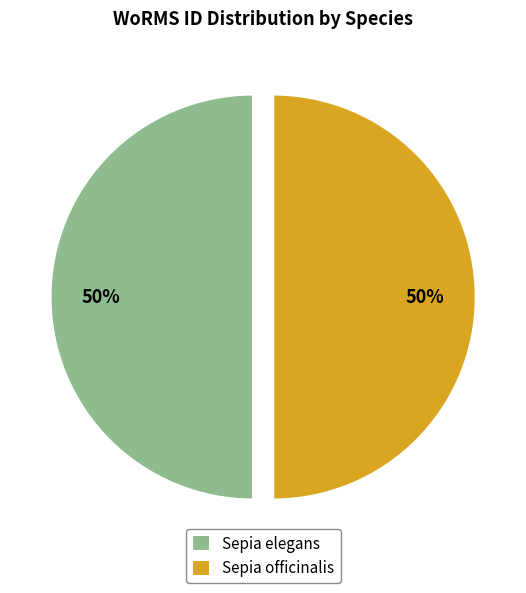

To the nearest percent, what is the average slice percentage?

50%